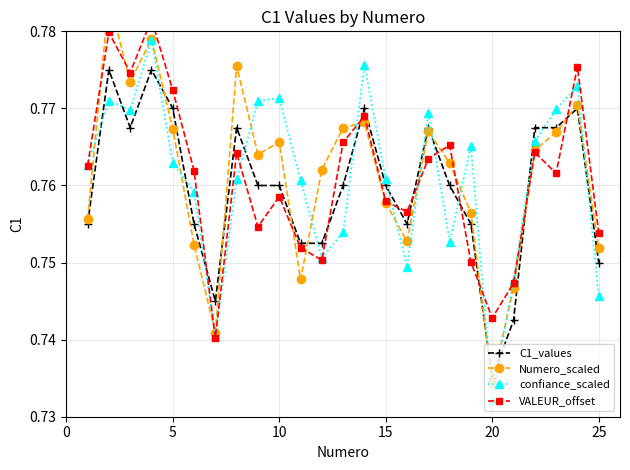

How many interior local peaks does the Numero_scaled series have?

7